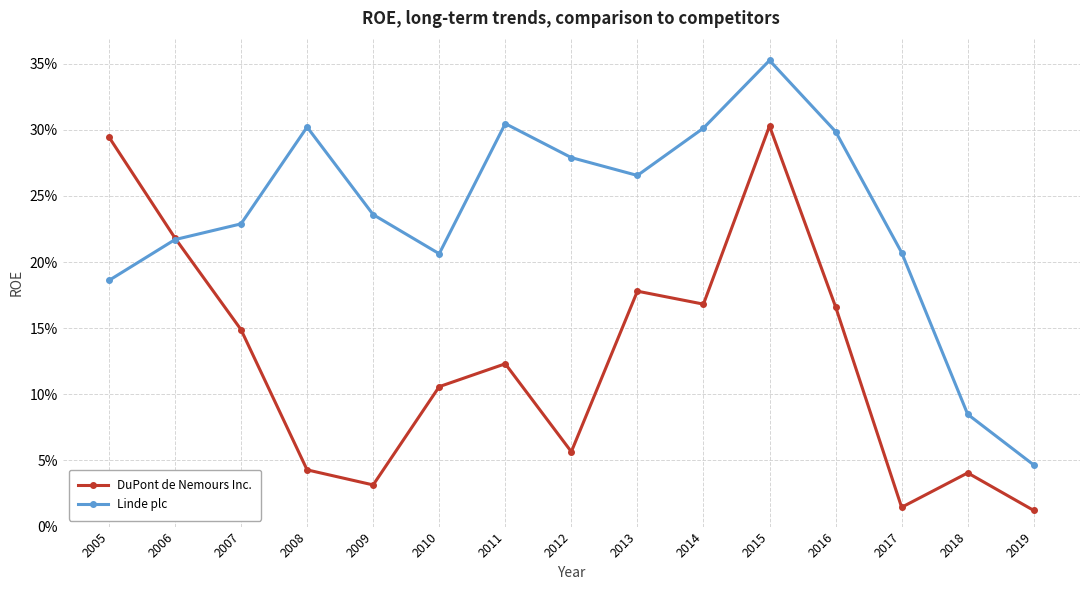

Where do Linde plc and DuPont de Nemours Inc. first cross each other?

2006 and 2007